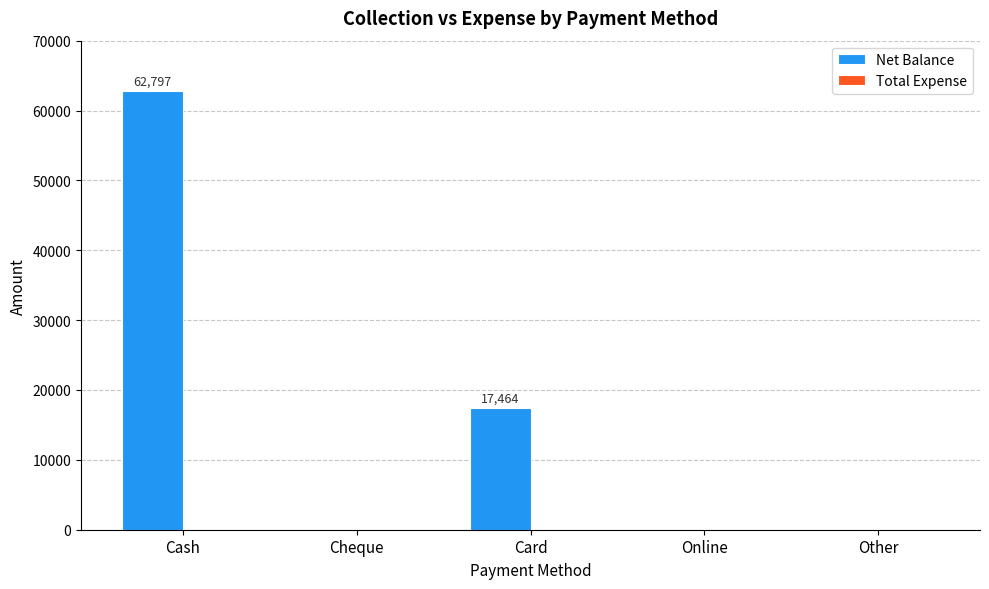

Where is the data nearest to the value 31398?

Card